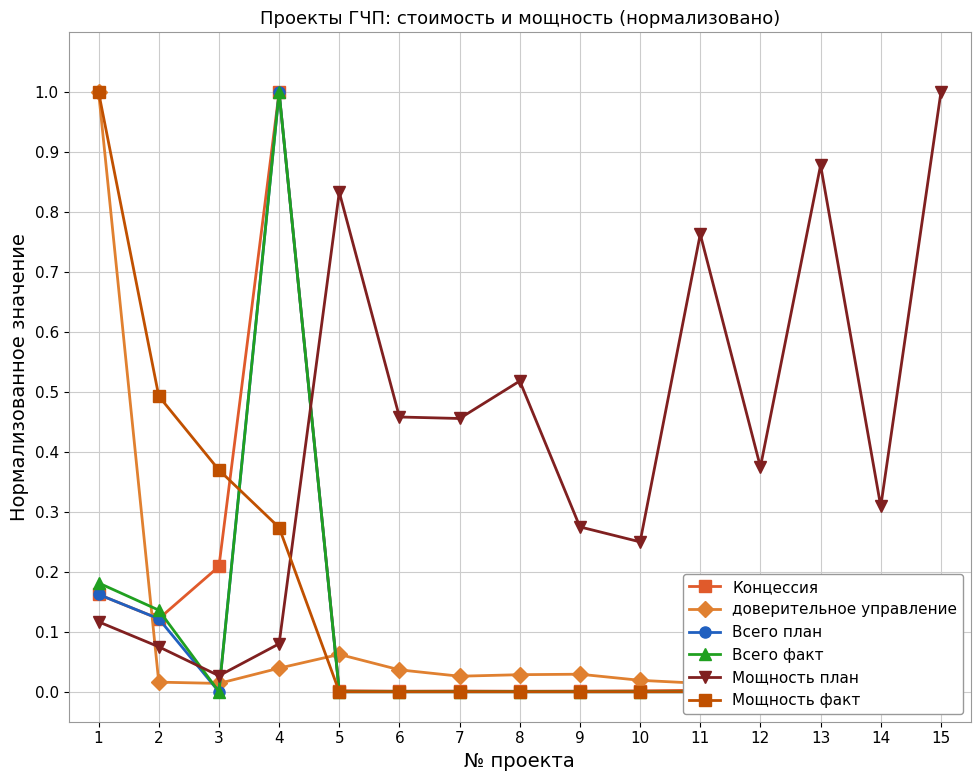

Is the value of Мощность факт at 8 greater than the value of доверительное управление at 15?

No